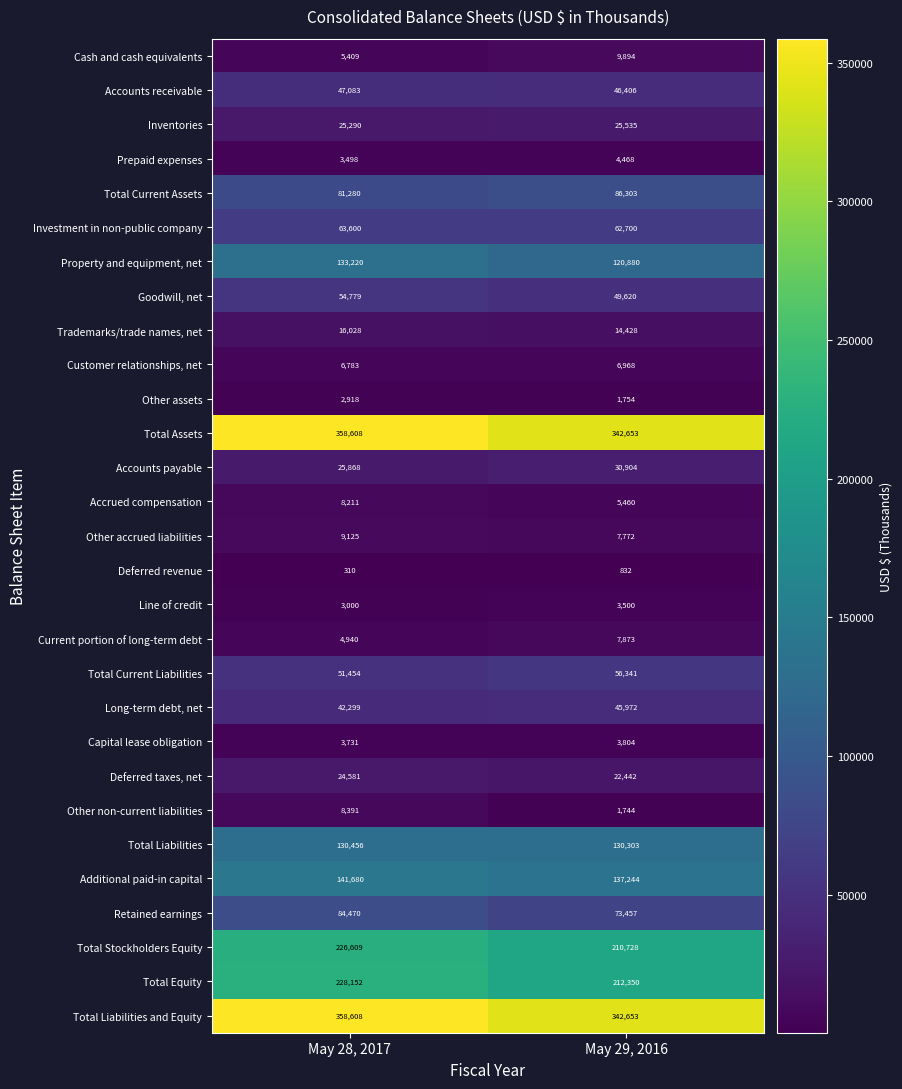

Is it true that Deferred revenue equals 510 at May 28, 2017?

False